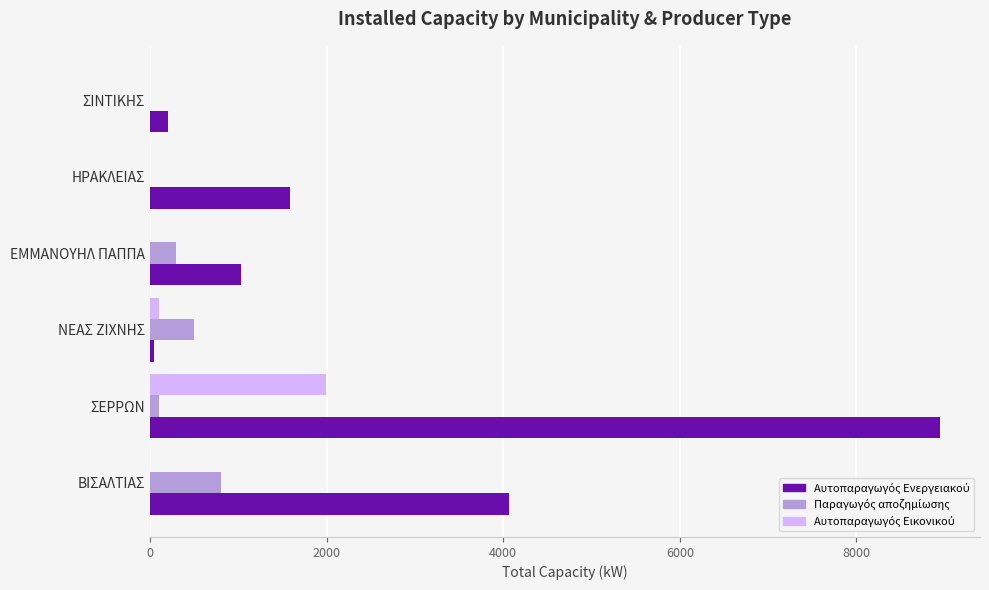

Which category has the highest value across all series?

ΣΕΡΡΩΝ